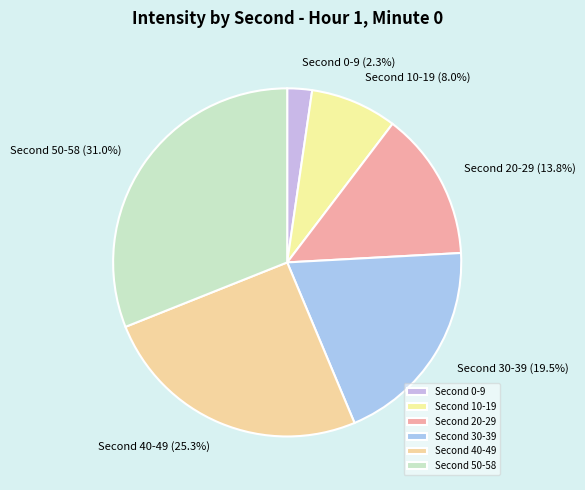

Is there a majority slice in this chart?

No